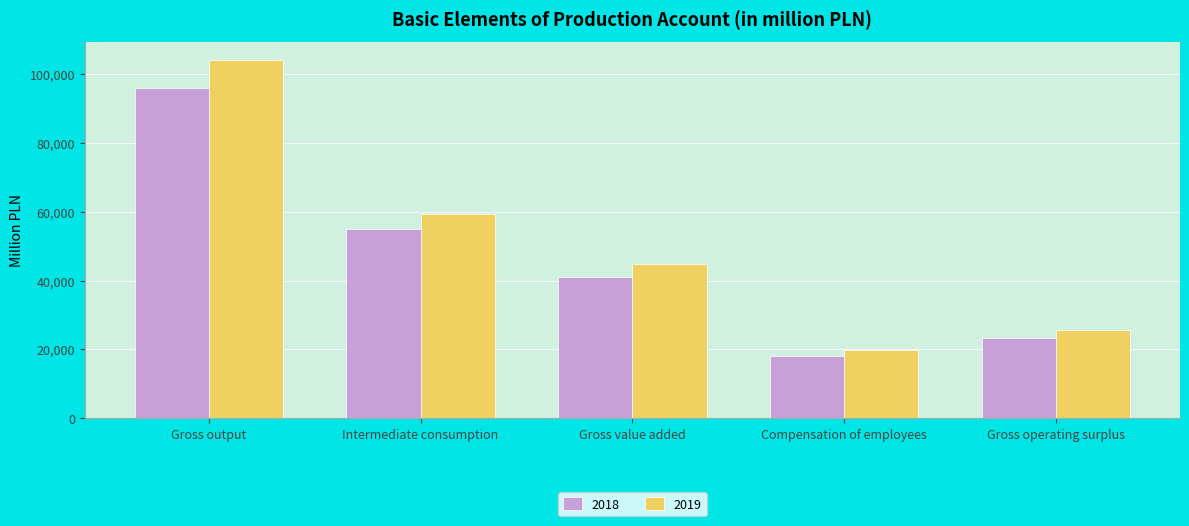

Where is 2018 nearest to the value 57101?

Intermediate consumption